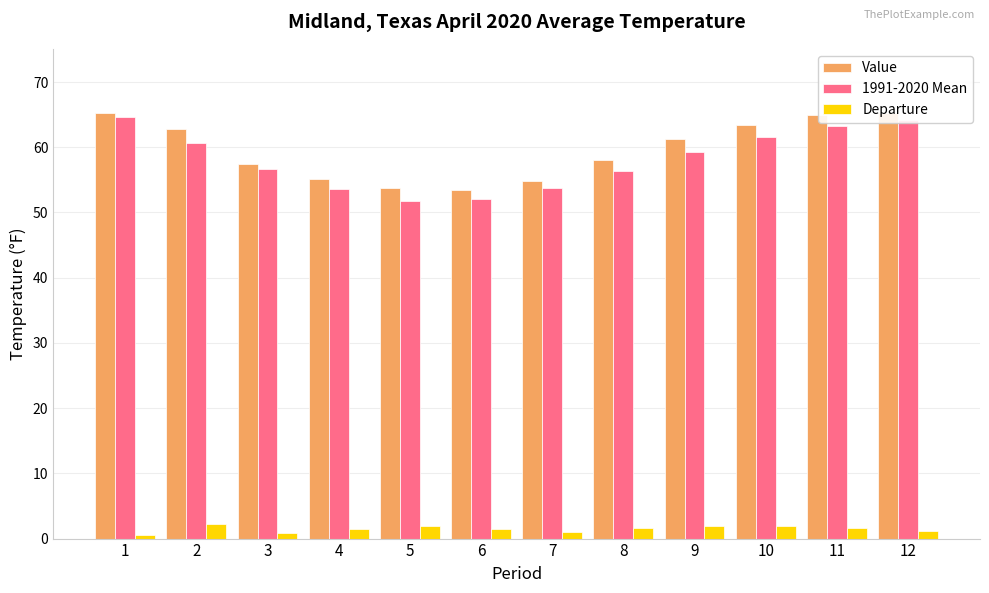

At how many categories does at least one series exceed 45?

12